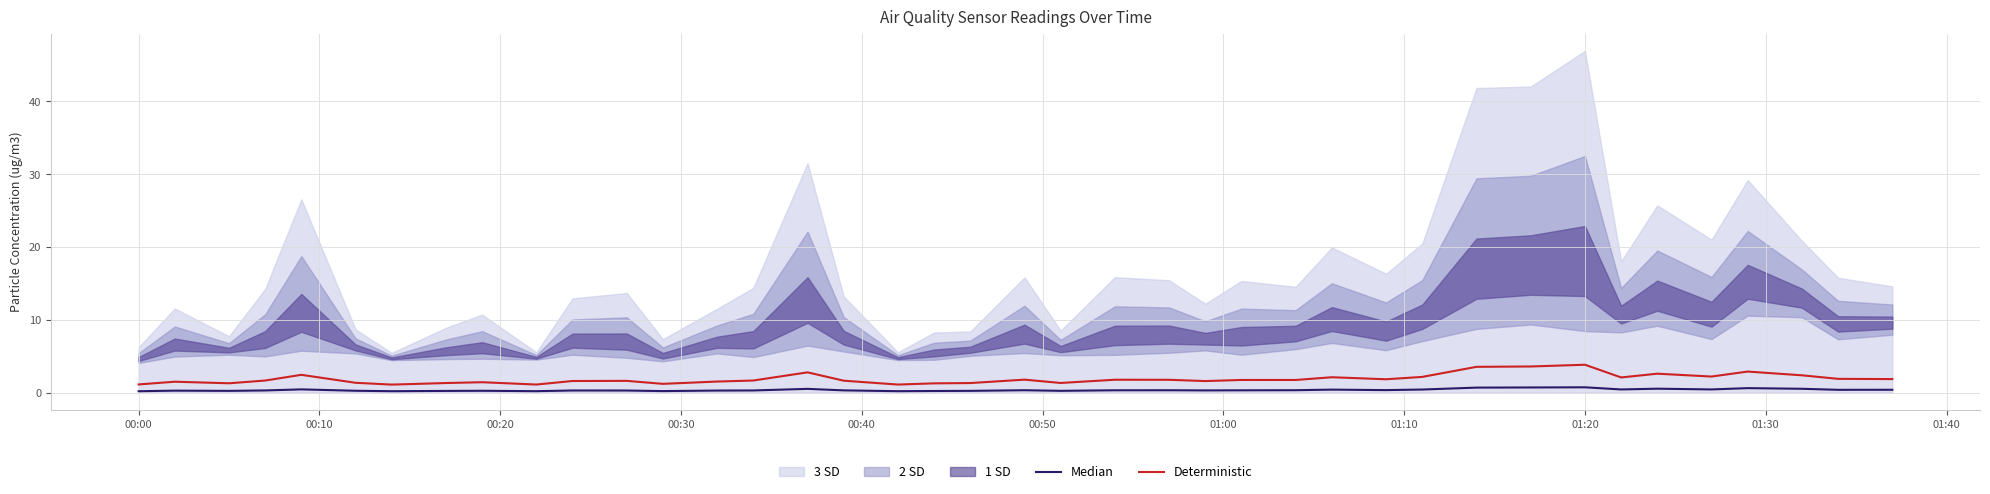

True or false: Deterministic has a value of 3.8 at 01:20.

True